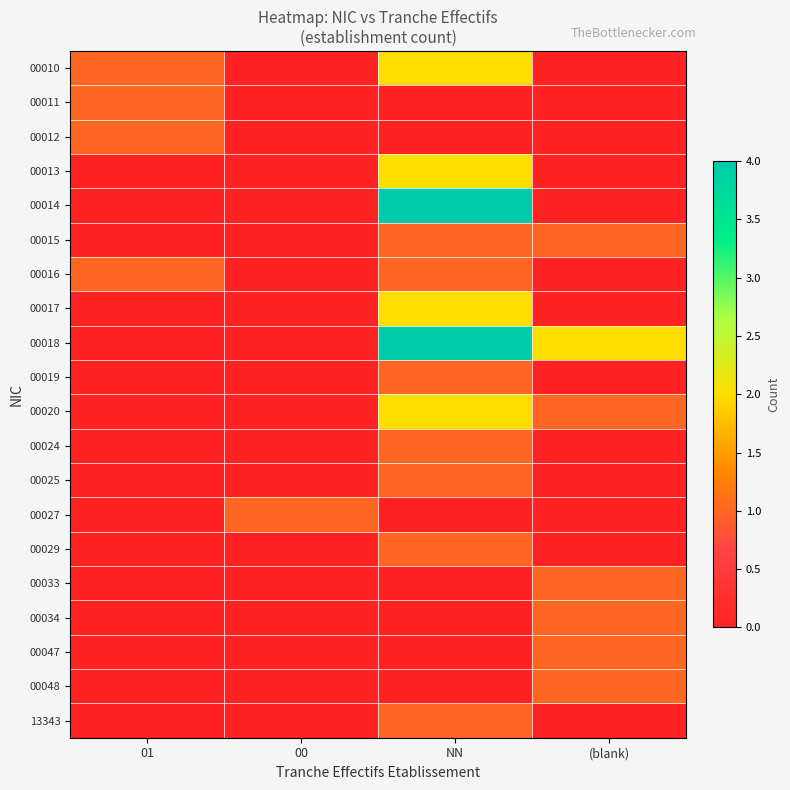

Reading left to right, what are all the values shown in this chart?

00010: 01=1	00=0	NN=2	(blank)=0
00011: 01=1	00=0	NN=0	(blank)=0
00012: 01=1	00=0	NN=0	(blank)=0
00013: 01=0	00=0	NN=2	(blank)=0
00014: 01=0	00=0	NN=4	(blank)=0
00015: 01=0	00=0	NN=1	(blank)=1
00016: 01=1	00=0	NN=1	(blank)=0
00017: 01=0	00=0	NN=2	(blank)=0
00018: 01=0	00=0	NN=4	(blank)=2
00019: 01=0	00=0	NN=1	(blank)=0
00020: 01=0	00=0	NN=2	(blank)=1
00024: 01=0	00=0	NN=1	(blank)=0
00025: 01=0	00=0	NN=1	(blank)=0
00027: 01=0	00=1	NN=0	(blank)=0
00029: 01=0	00=0	NN=1	(blank)=0
00033: 01=0	00=0	NN=0	(blank)=1
00034: 01=0	00=0	NN=0	(blank)=1
00047: 01=0	00=0	NN=0	(blank)=1
00048: 01=0	00=0	NN=0	(blank)=1
13343: 01=0	00=0	NN=1	(blank)=0